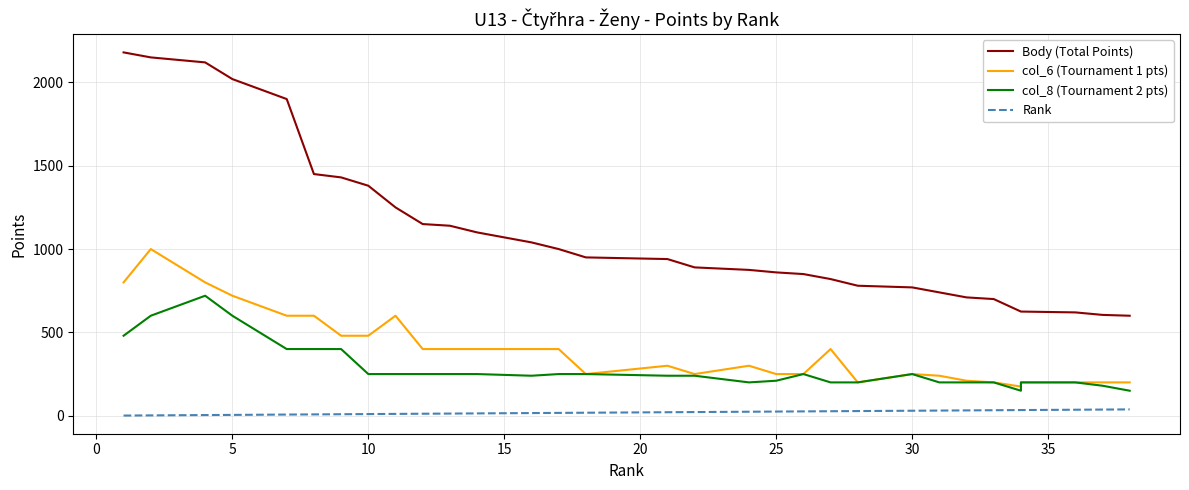

What is the sum of all col_6 (Tournament 1 pts) values?

15225